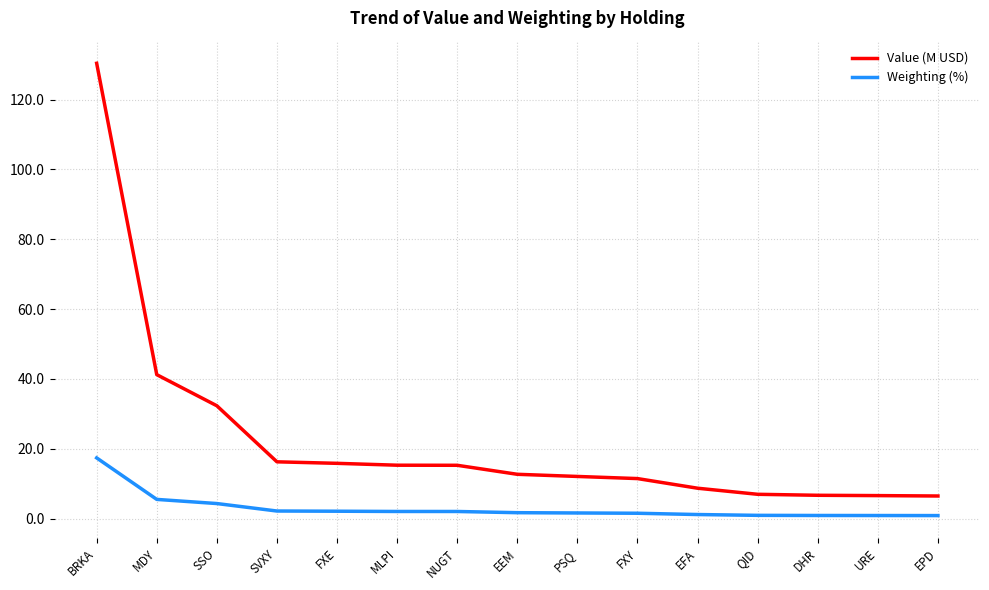

What is the difference between the maximum and minimum values in the Value (M USD) series?

123.9